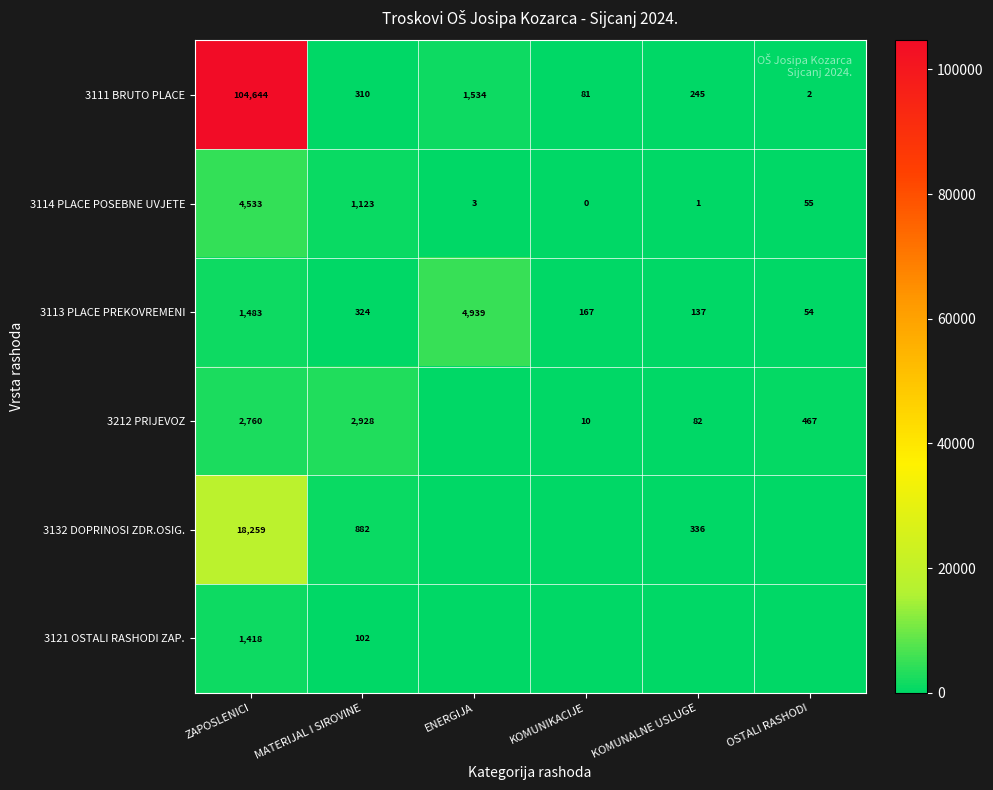

How many series are shown in this chart?

6